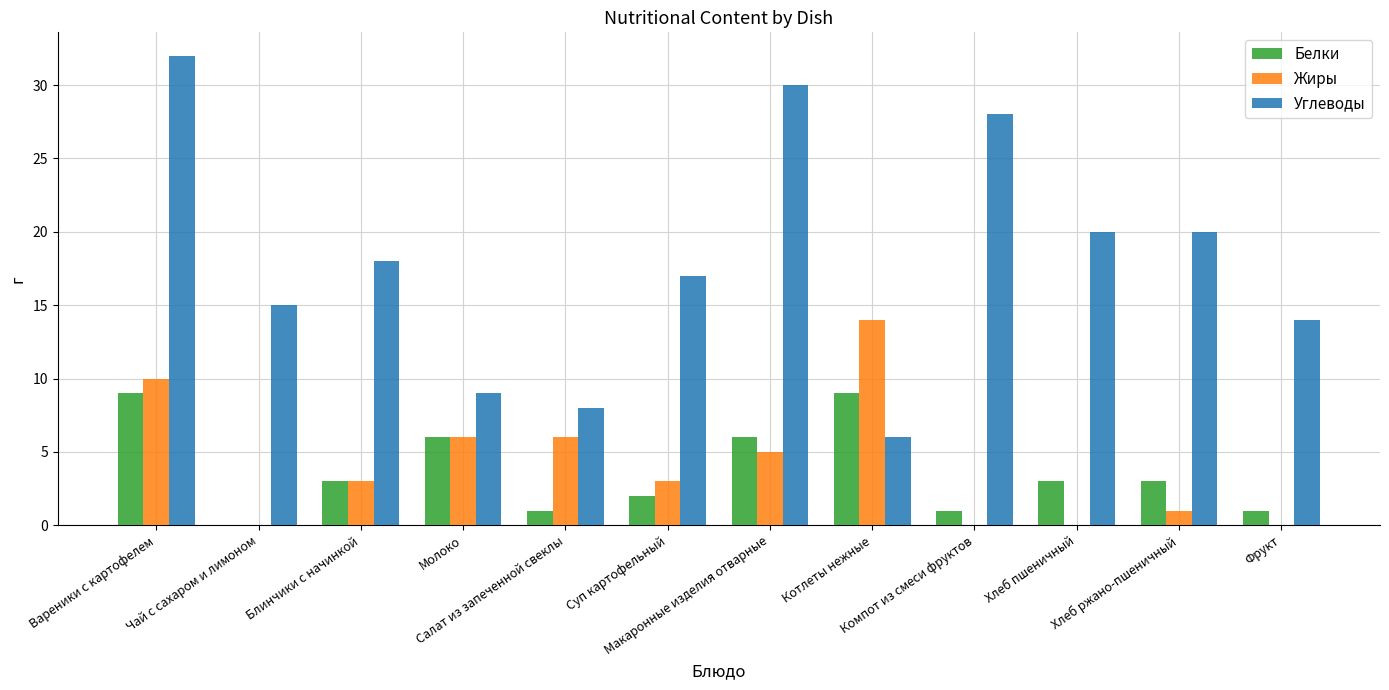

Which series has the largest total across all categories?

Углеводы